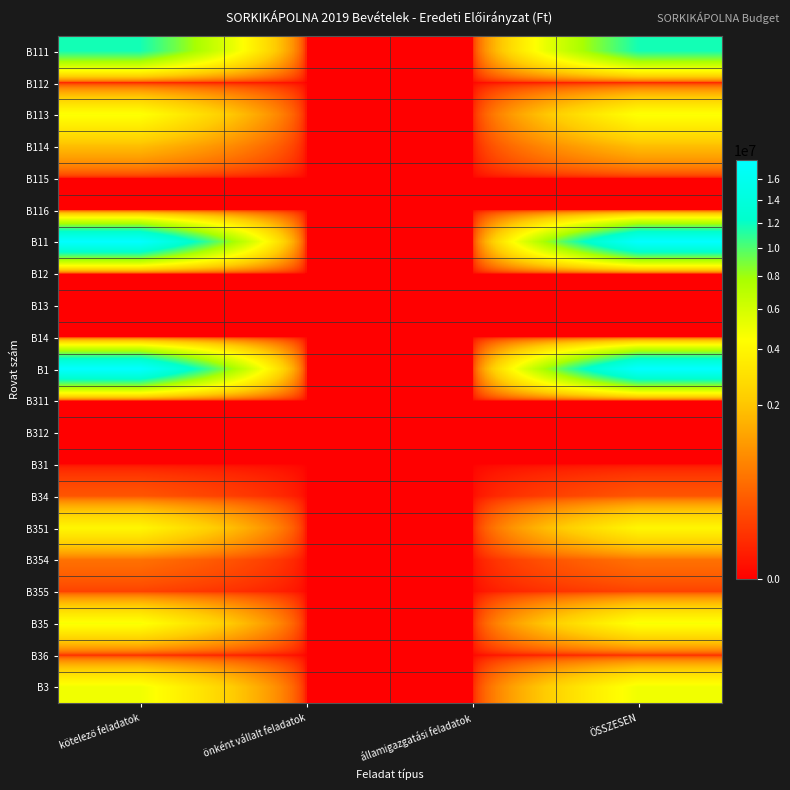

Which series changed the most between kötelező feladatok and államigazgatási feladatok?

B11